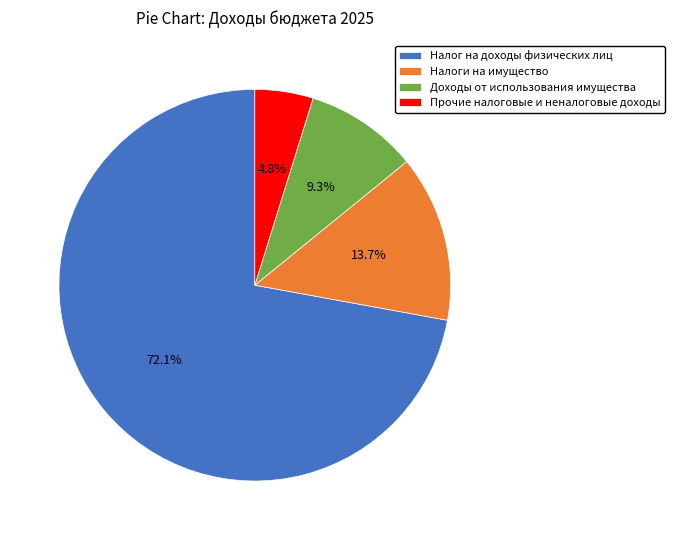

Count the number of slices in the pie.

4